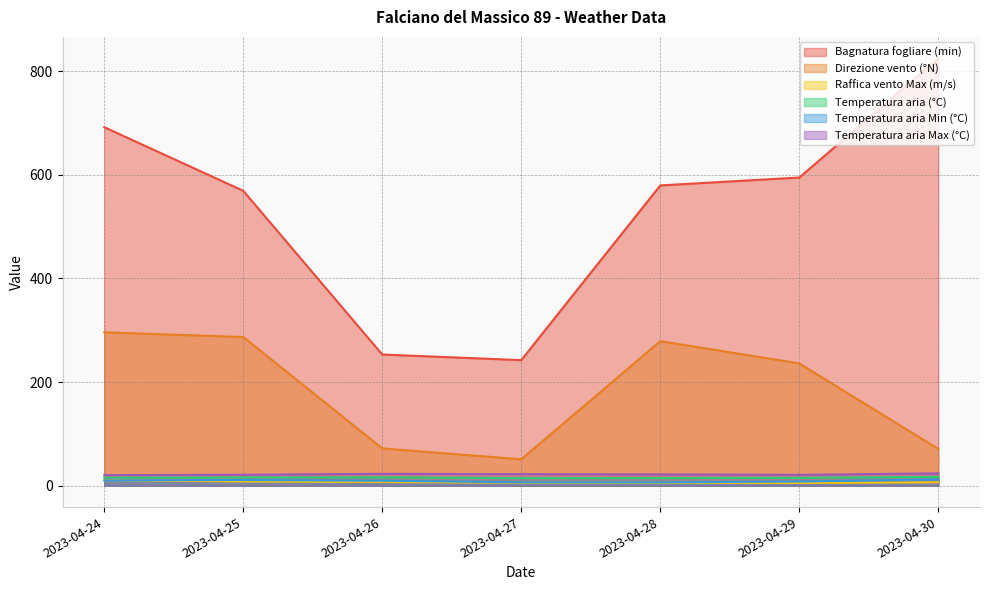

What is the spread (max minus min) of values at 2023-04-29?

589.5